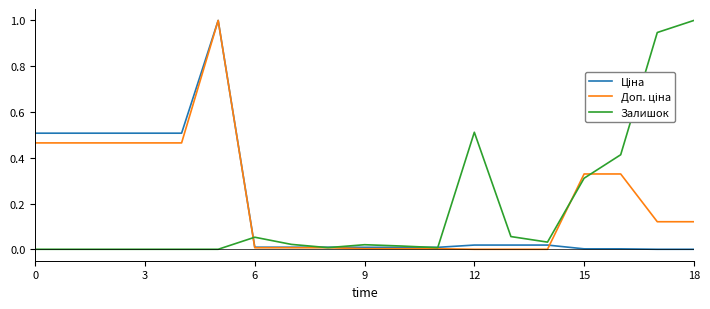

What is the greatest value displayed?

1.0